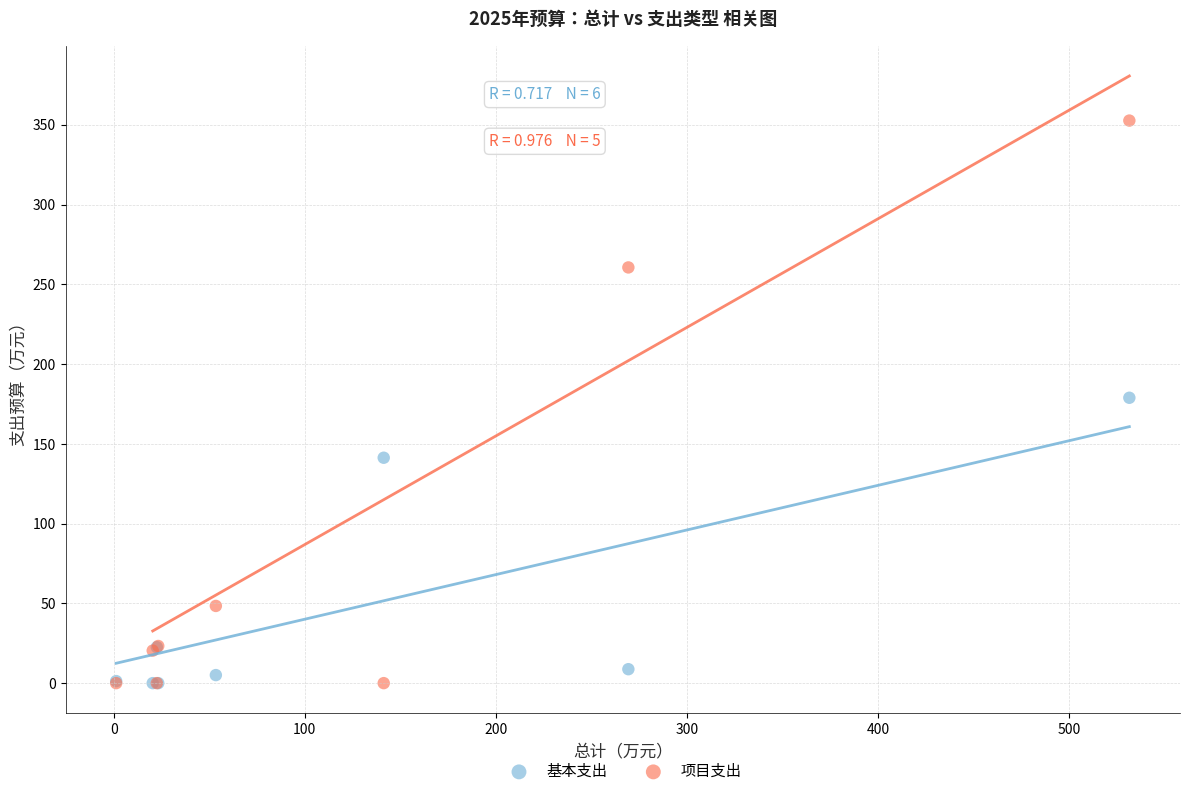

In the 基本支出 series, what Y value is closest to 89?

141.3